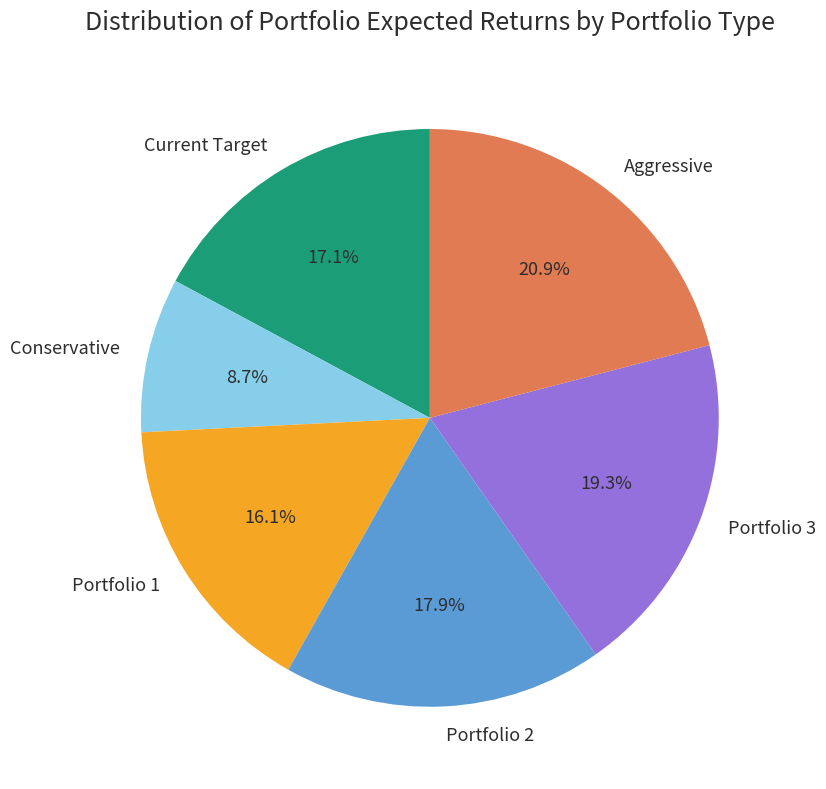

Rank the categories by value from highest to lowest.

Aggressive, Portfolio 3, Portfolio 2, Current Target, Portfolio 1, Conservative